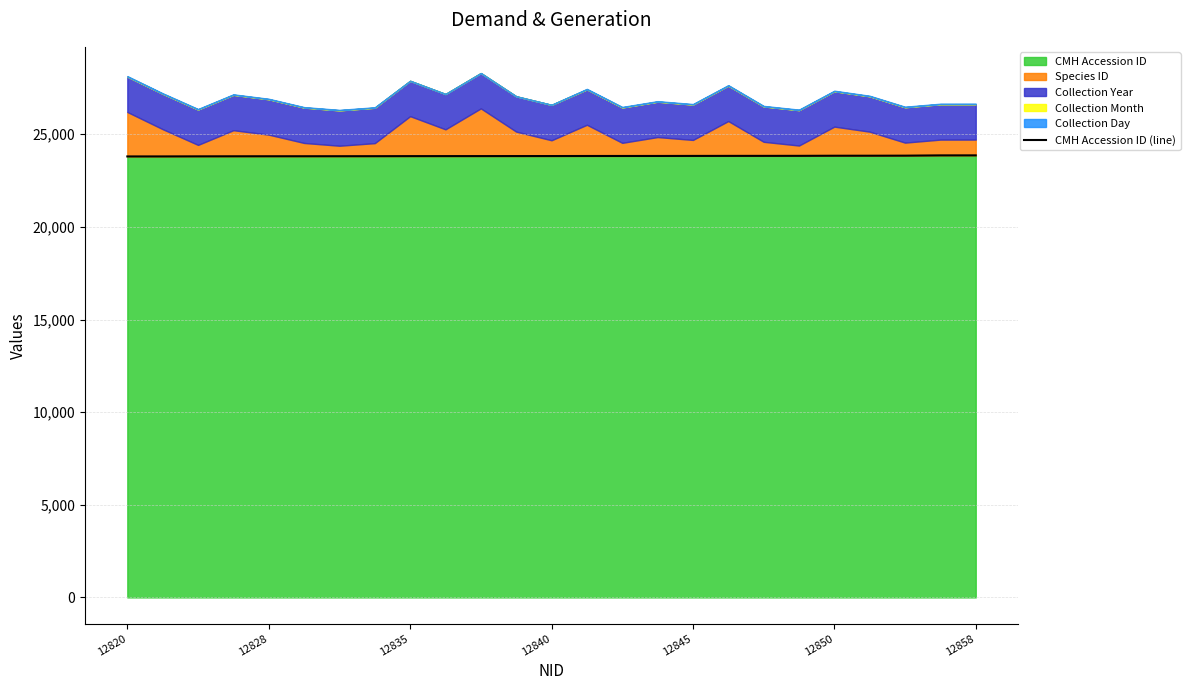

What is the value of the 4th point from the left?

23810